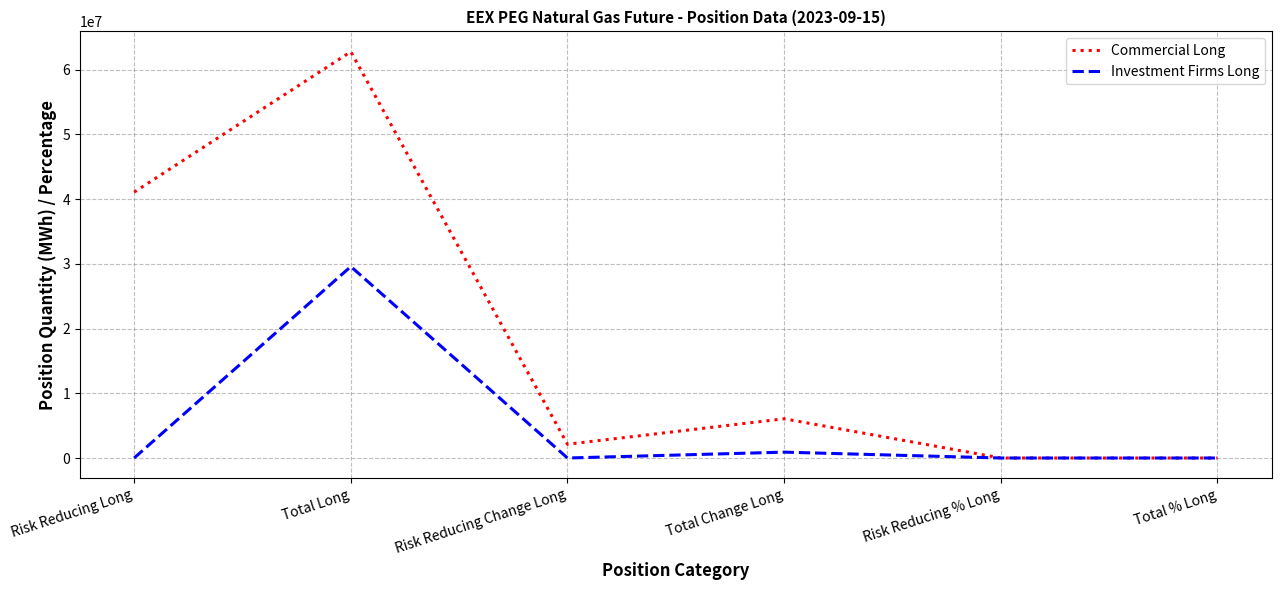

What is the sum of the Commercial Long values at Total Long and Total % Long?

62765798.5